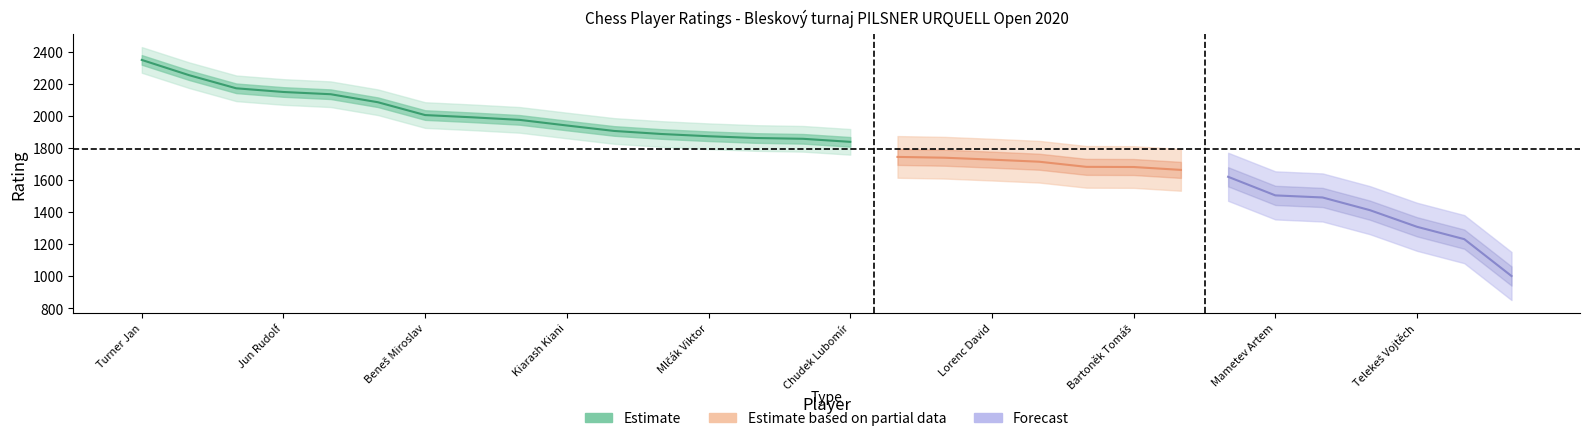

The value at 18 is 1726. True or false?

True